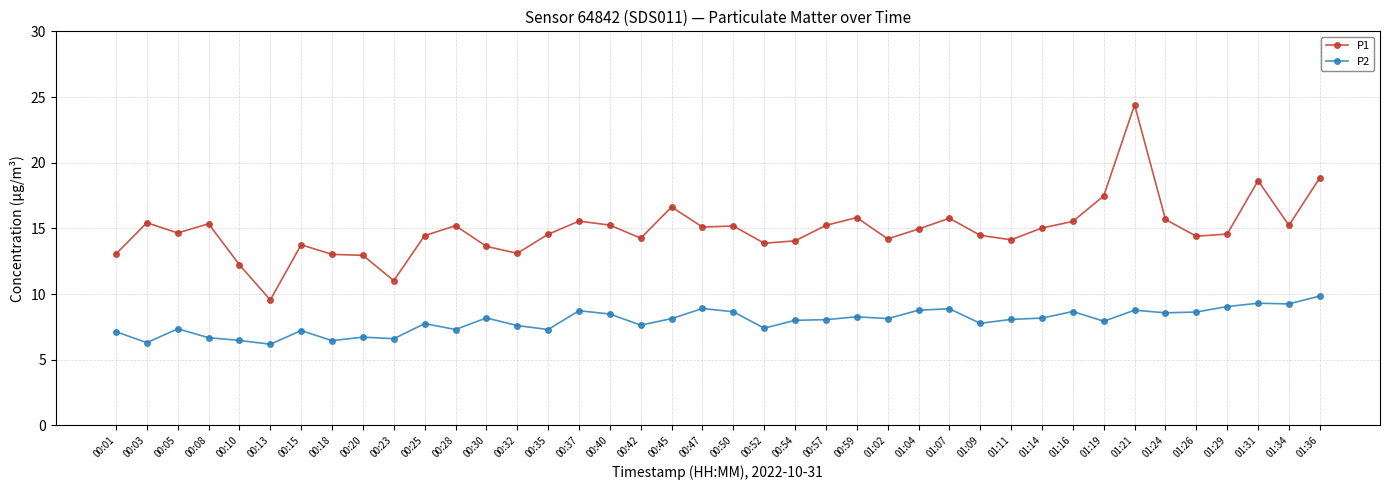

Rank the series by their maximum value, from lowest to highest.

P2, P1